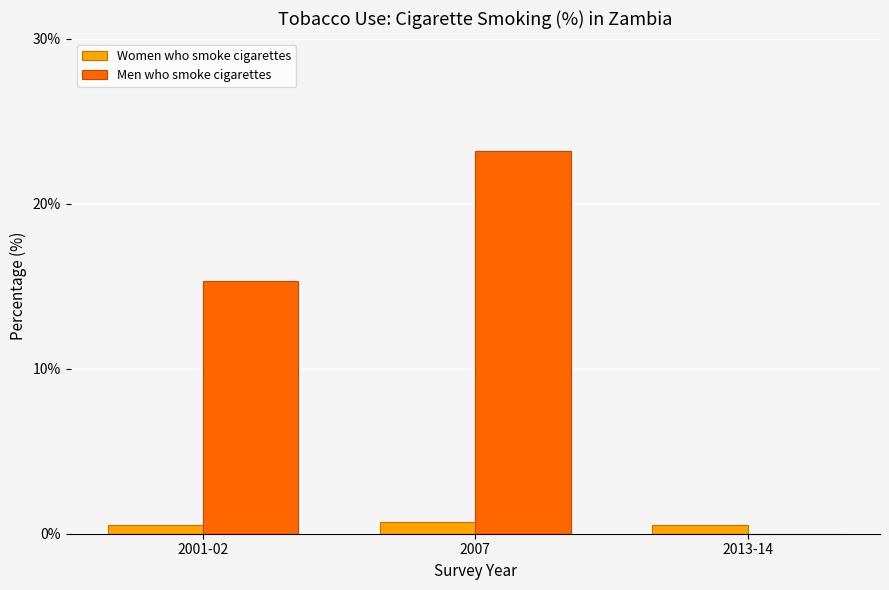

What value does the Women who smoke cigarettes series have at 2001-02?

0.5